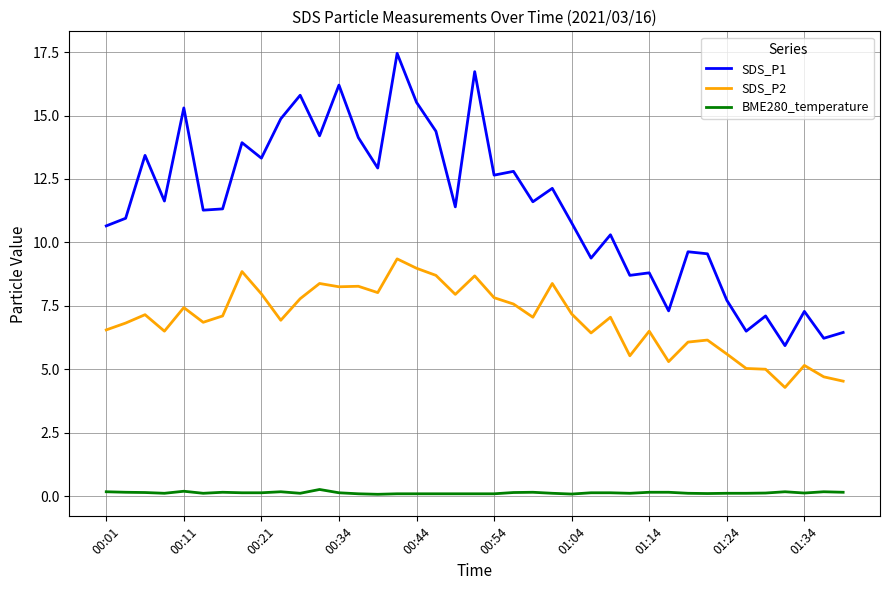

What is the difference between the maximum and minimum values in the SDS_P2 series?

5.1